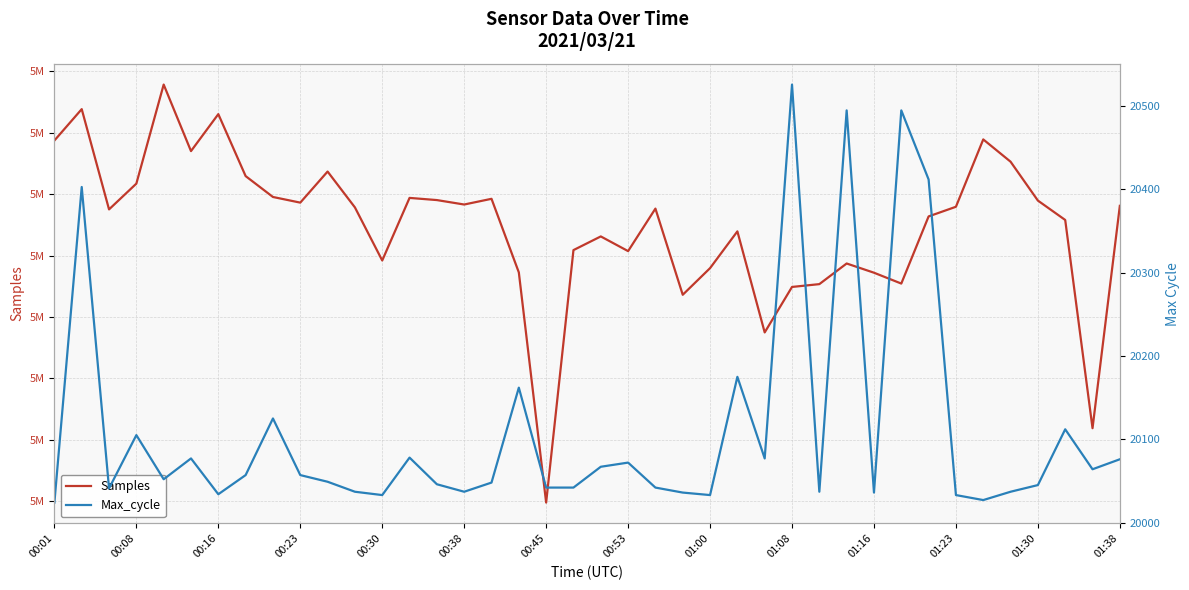

Reading left to right, what are all the values shown in this chart?

Samples: 5029376	5031933	5023766	5025866	5033934	5028514	5031526	5026478	5024777	5024317	5026849	5023929	5019604	5024702	5024525	5024163	5024628	5018634	4999885	5020450	5021564	5020367	5023830	5016811	5018981	5021976	5013744	5017449	5017678	5019359	5018608	5017724	5023194	5023980	5029466	5027651	5024484	5022904	5005942	5024057
Max_cycle: 20024	20403	20041	20105	20052	20077	20034	20057	20125	20057	20049	20037	20033	20078	20046	20037	20048	20162	20042	20042	20067	20072	20042	20036	20033	20175	20077	20526	20037	20495	20036	20495	20412	20033	20027	20037	20045	20112	20064	20076